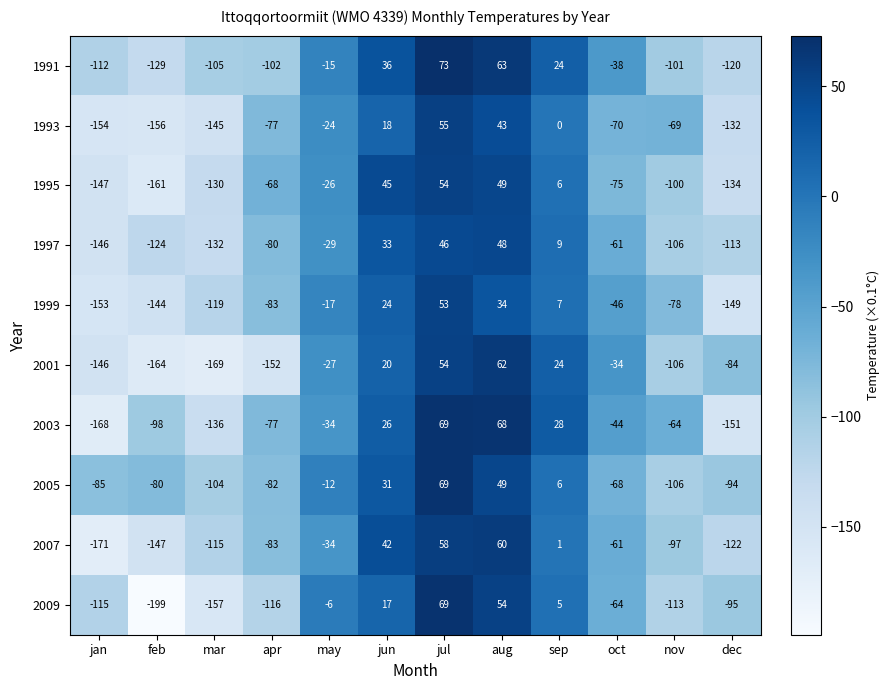

How many categories are shown in the chart?

12